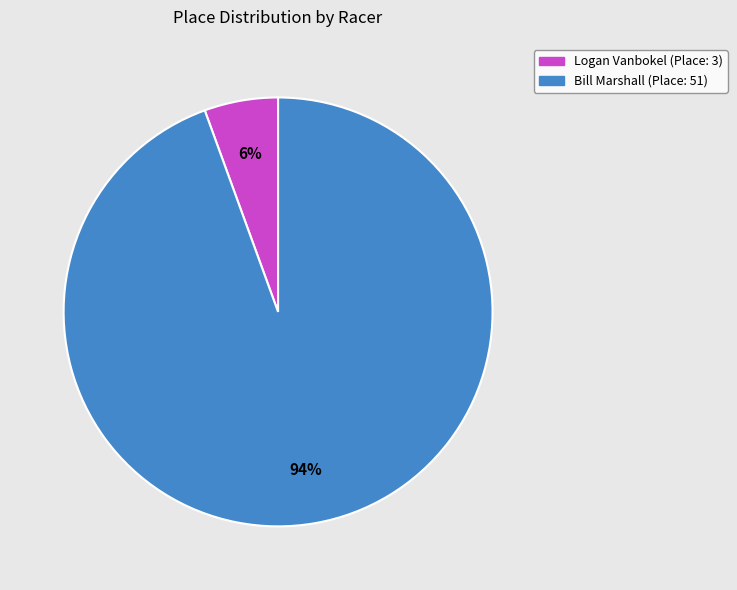

Count the number of slices in the pie.

2